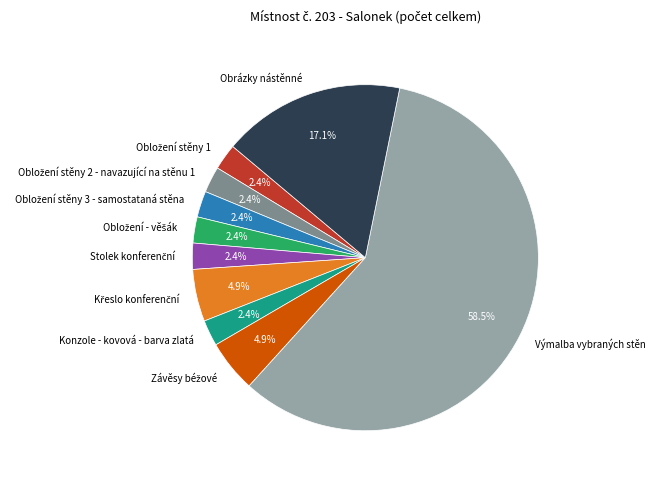

Is there any slice that represents more than half of the pie?

Yes